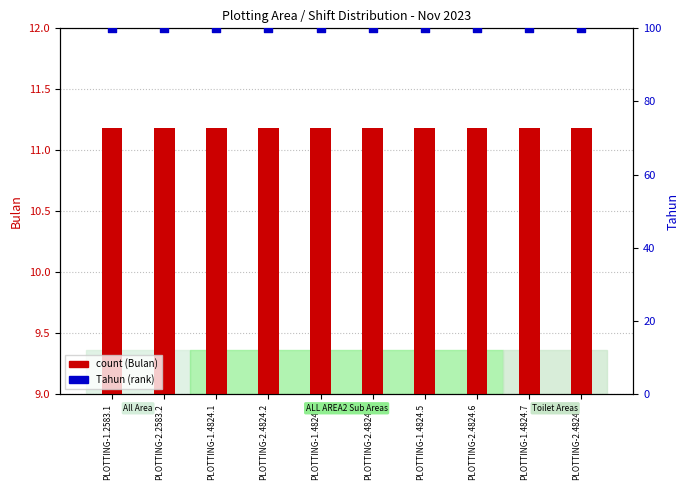

Which series has the widest spread of Y values?

count (Bulan)